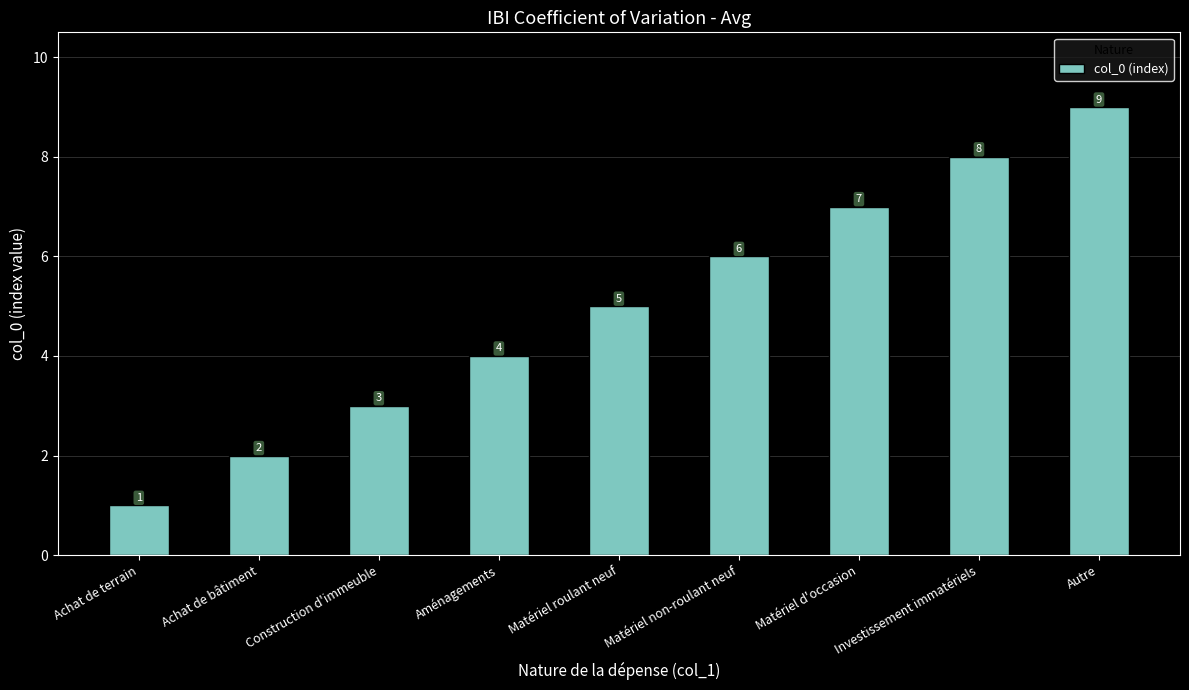

List the labels in order of value, smallest first.

Achat de terrain, Achat de bâtiment, Construction d'immeuble, Aménagements, Matériel roulant neuf, Matériel non-roulant neuf, Matériel d'occasion, Investissement immatériels, Autre